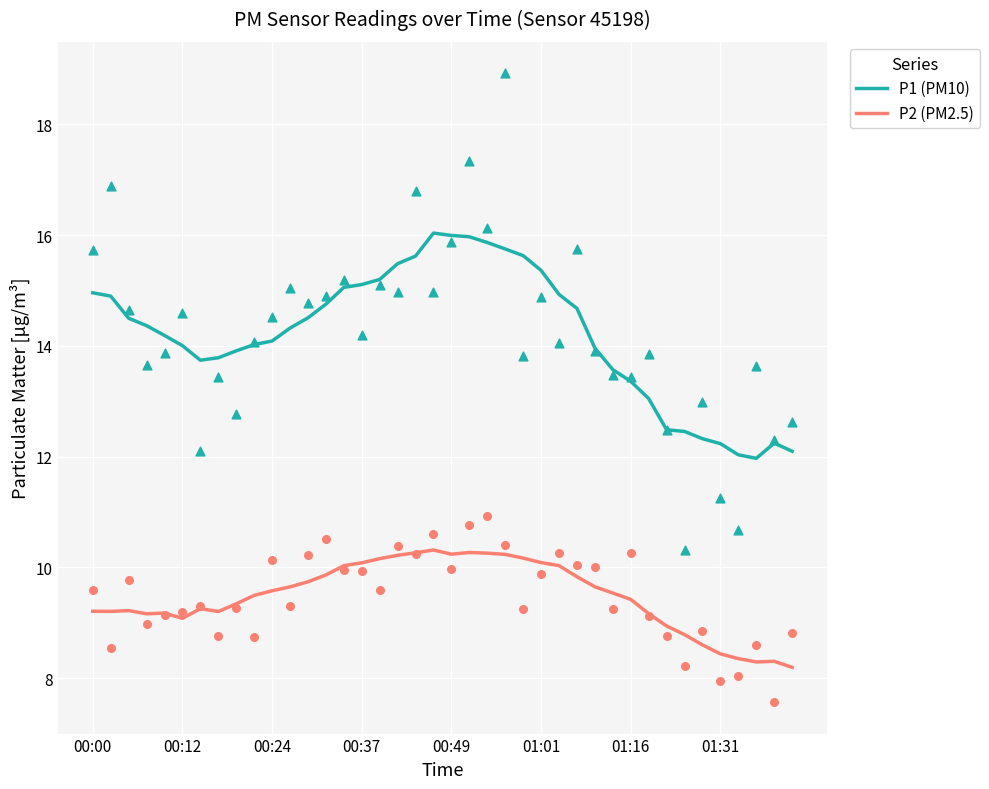

Is the value of P2 (PM2.5) at 00:00 greater than the value of P1 (PM10) at 00:12?

No